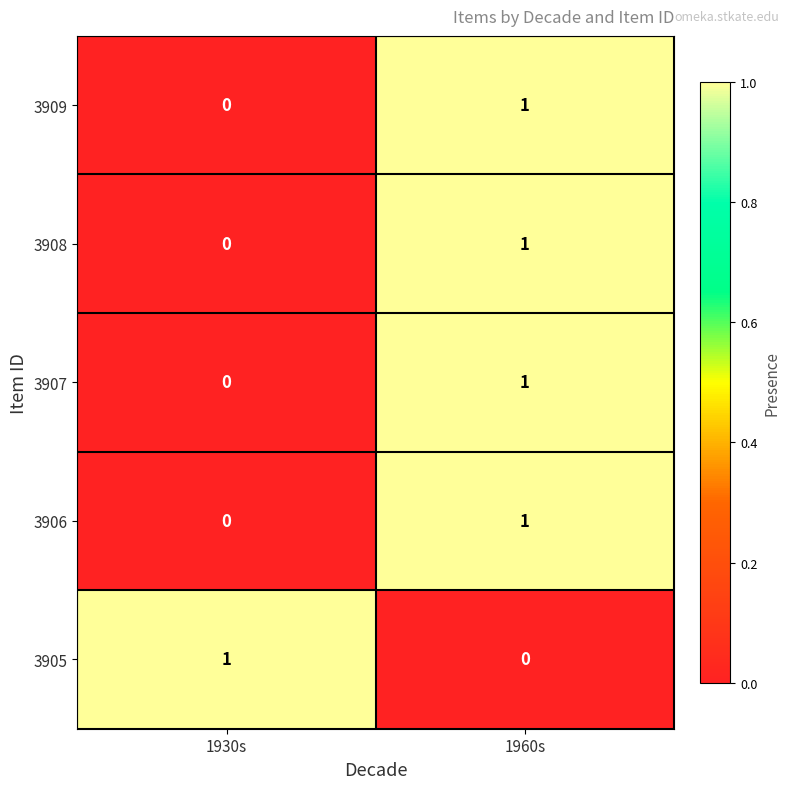

Which category has the lowest value in the 3906 series?

1930s